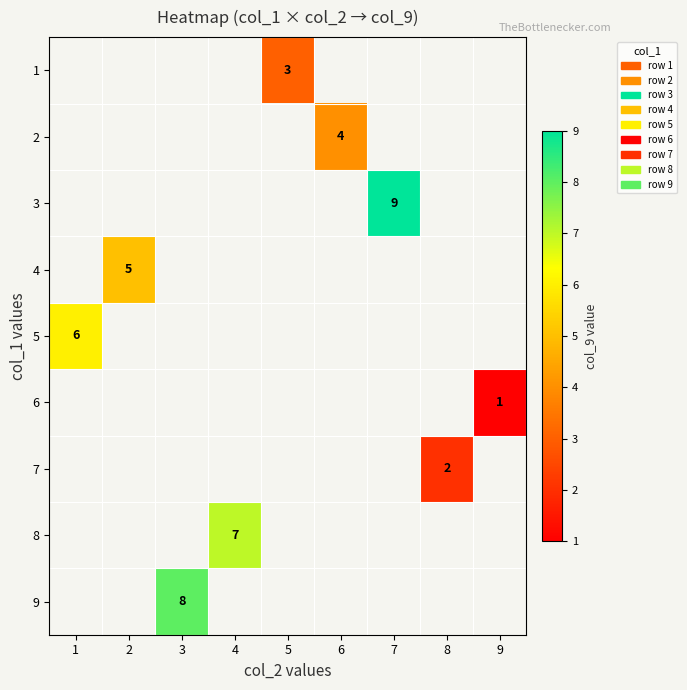

At which category does the chart reach its minimum across all series?

9